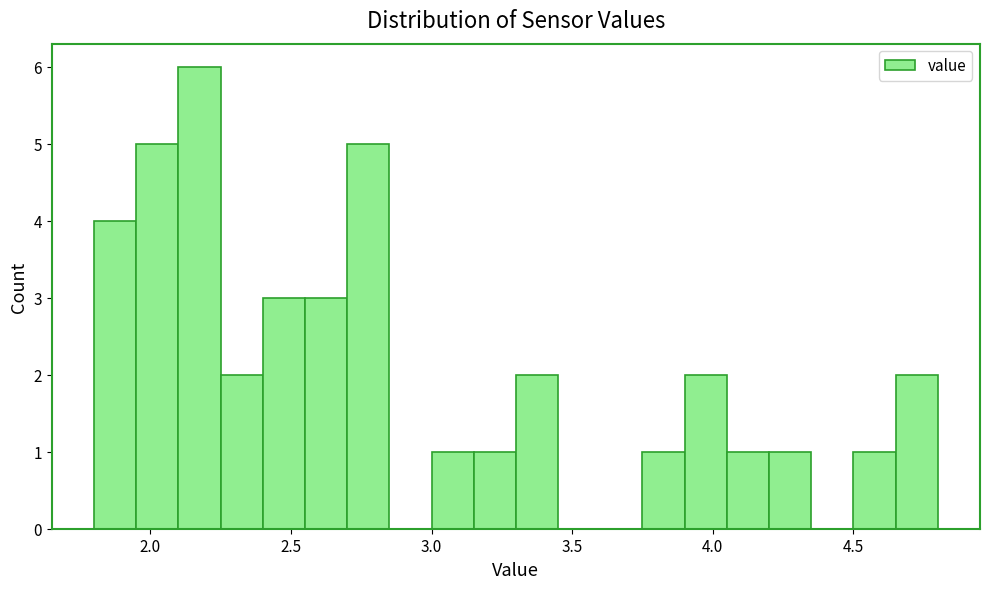

Around what value on the x-axis is the tallest bar? Give the approximate position of its centre, as read against the axis.

2.20